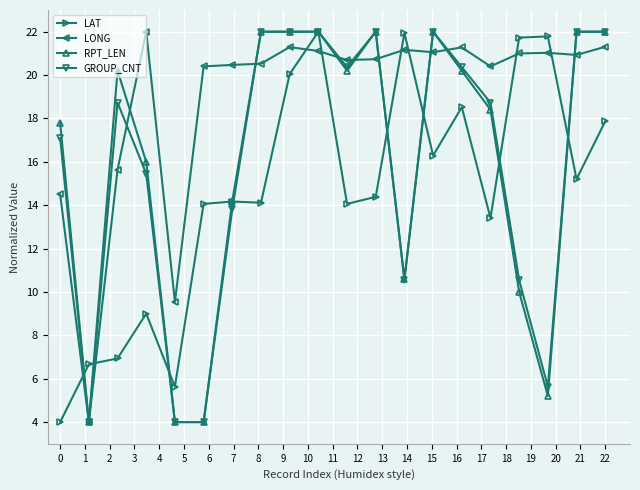

What is the value of the LONG point at the 7th from the left?

20.5